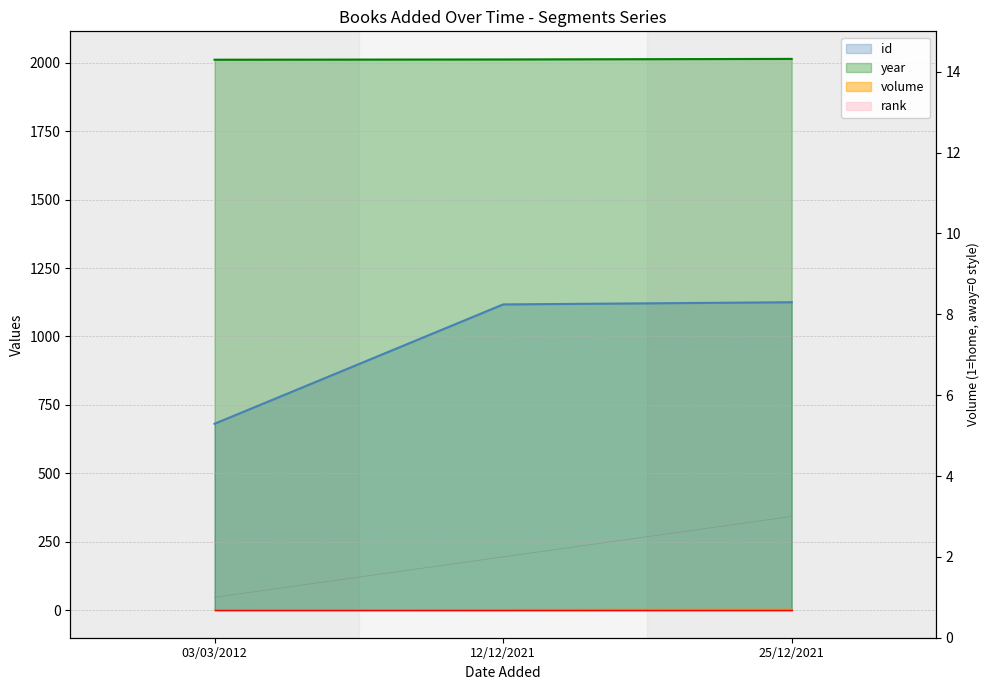

Which series changed the most between 03/03/2012 and 12/12/2021?

id